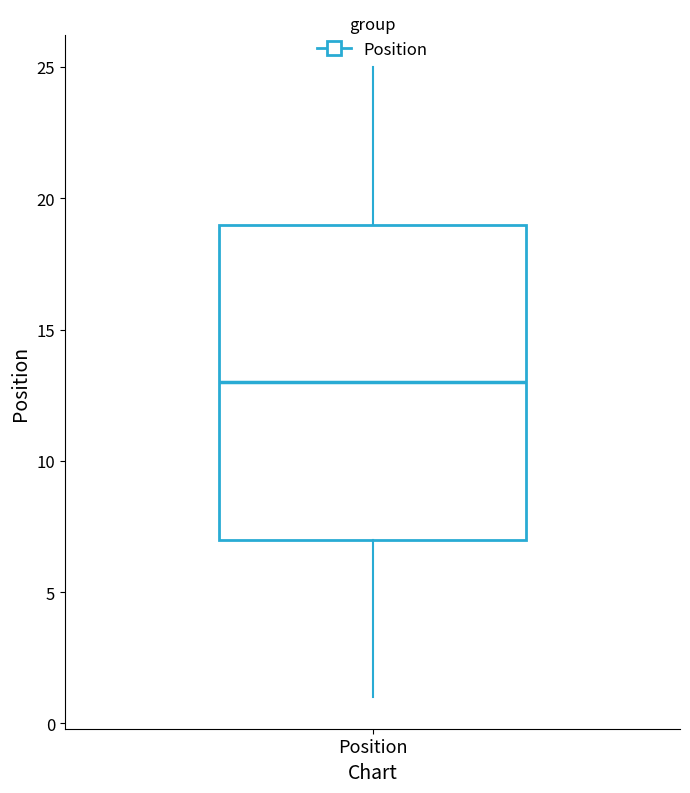

Where is the upper edge of the box for Position on the y-axis? The values are not printed on the chart, so give them approximately, as read against the axis.

19